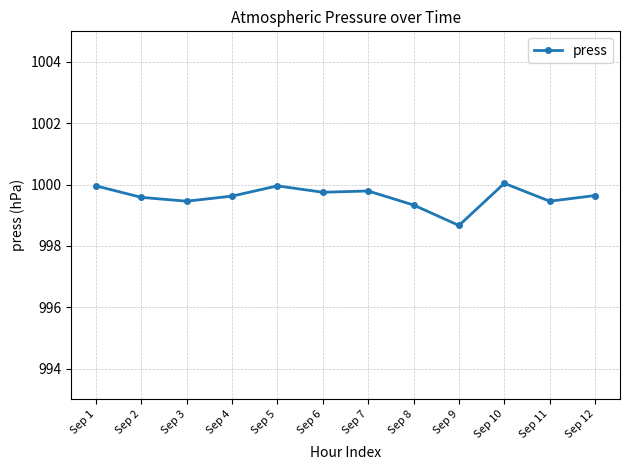

Does the chart display data point markers on the line(s)?

Yes